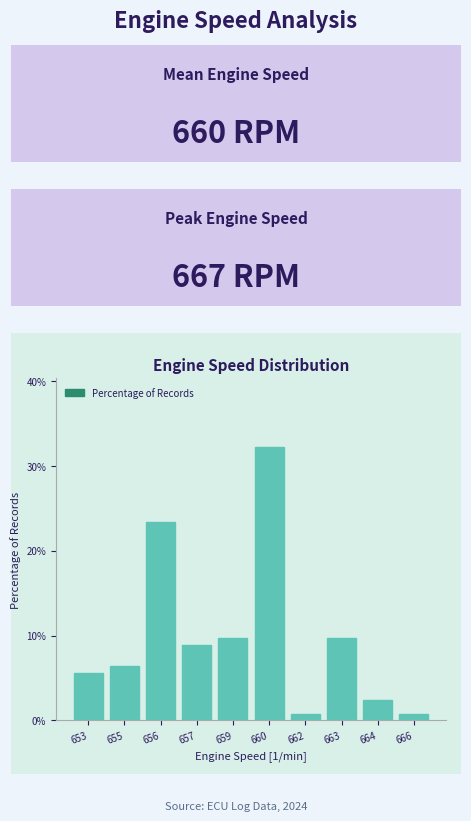

Reading left to right, transcribe all the data shown in this chart.

5.6	6.5	23.4	8.9	9.7	32.3	0.8	9.7	2.4	0.8